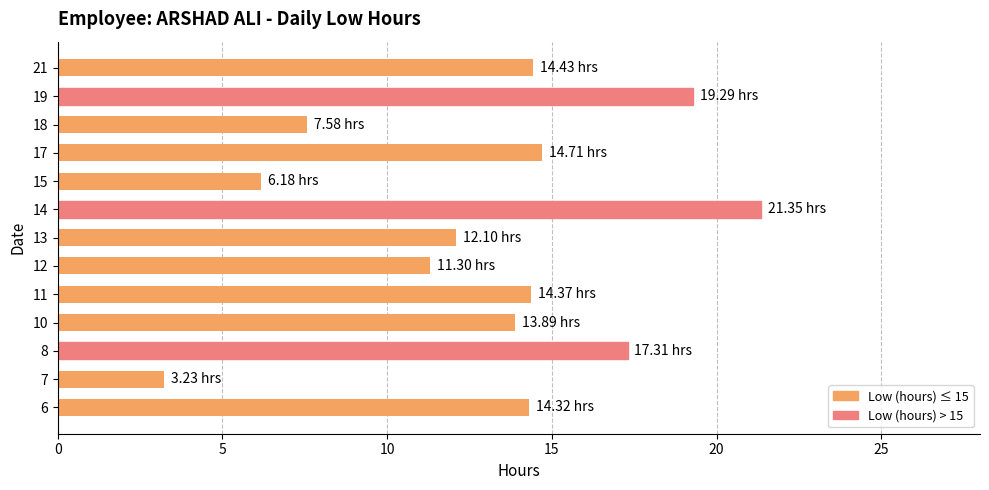

What is the change in value from 10 to 17?

+0.8